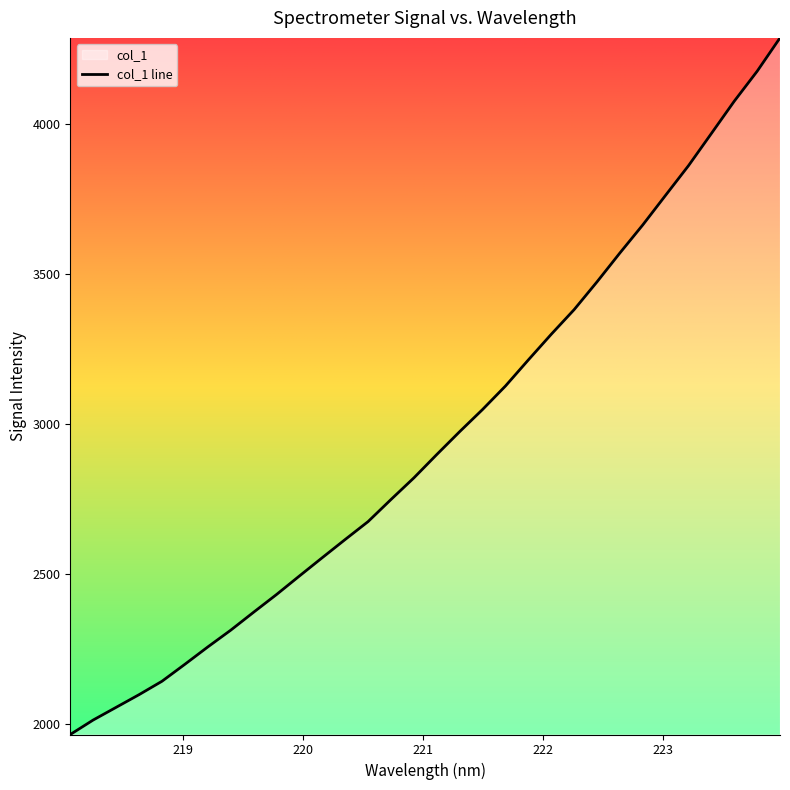

Rank the categories by value from lowest to highest.

218.0596, 218.2508, 218.442, 218.6332, 218.8244, 219.0156, 219.2067, 219.3979, 219.589, 219.7801, 219.9712, 220.1623, 220.3533, 220.5444, 220.7354, 220.9264, 221.1174, 221.3083, 221.4993, 221.6902, 221.8812, 222.0721, 222.263, 222.4538, 222.6447, 222.8355, 223.0264, 223.2172, 223.408, 223.5987, 223.7895, 223.9802